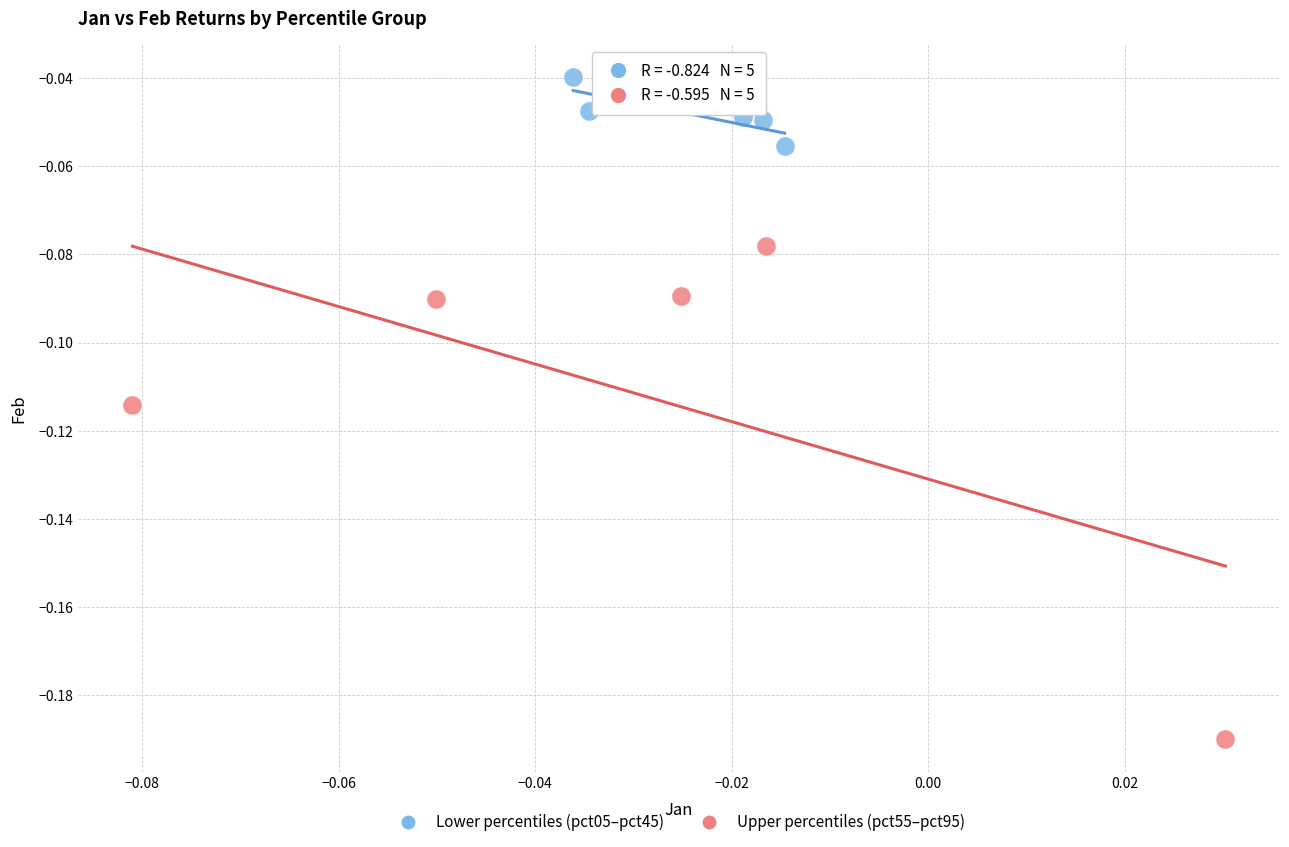

Which series has the largest Y range (max minus min)?

Upper percentiles (pct55–pct95)